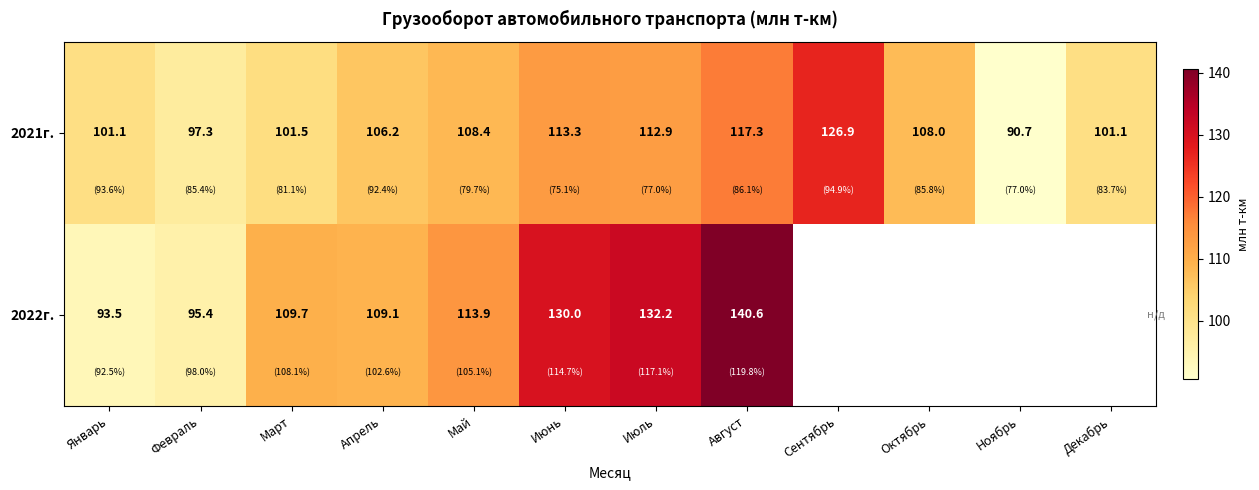

What is the greatest value displayed?

140.6